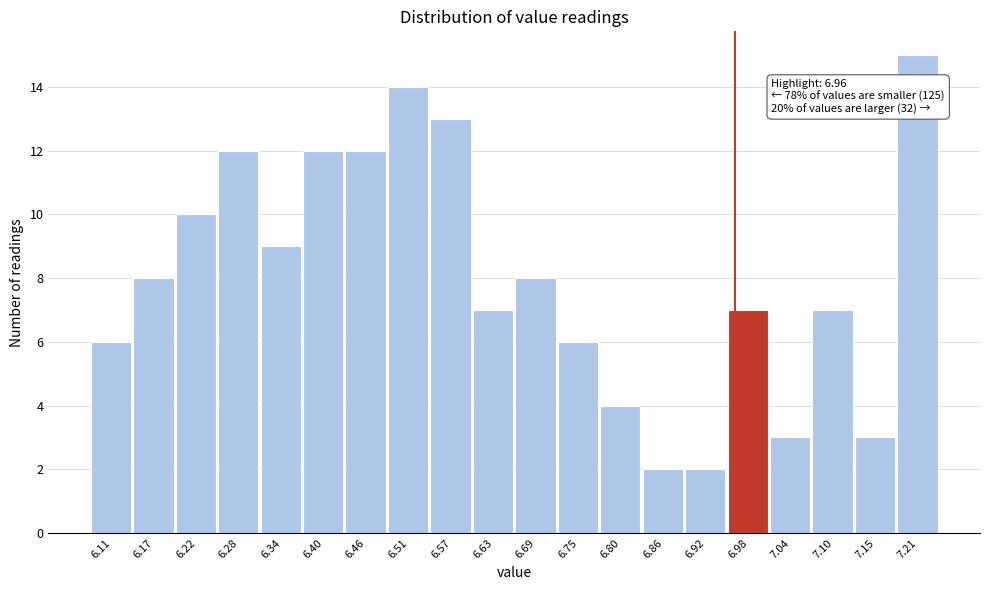

Over which range of the x-axis is the bar tallest?

7.182 to 7.240